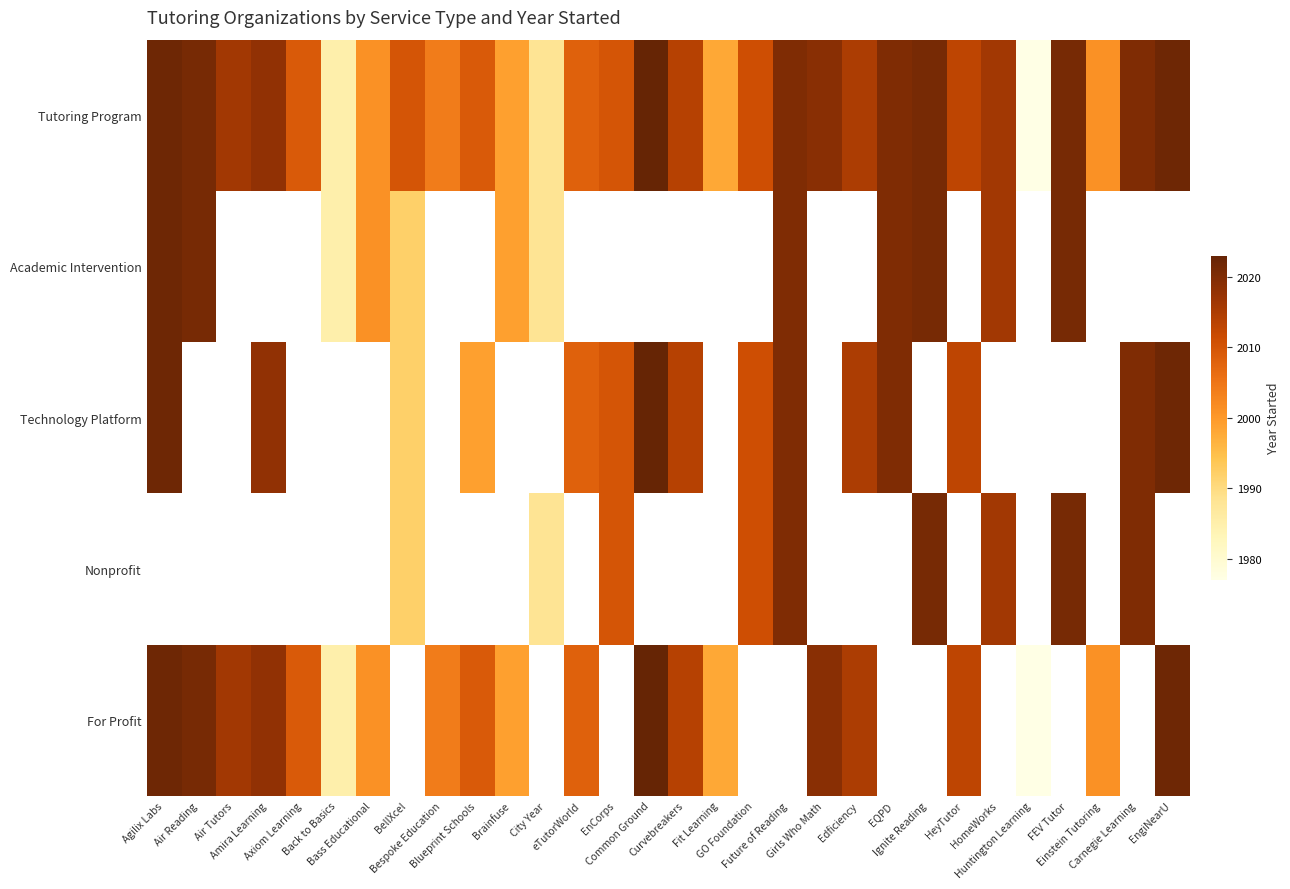

At which label is Technology Platform closest to 2007?

eTutorWorld